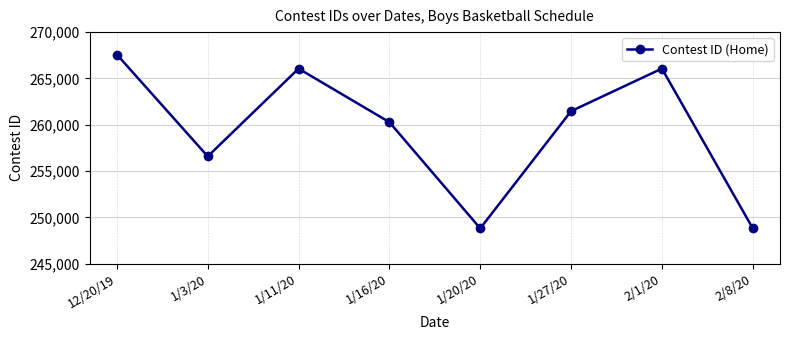

What is the difference between the values at 12/20/19 and 1/11/20?

1519